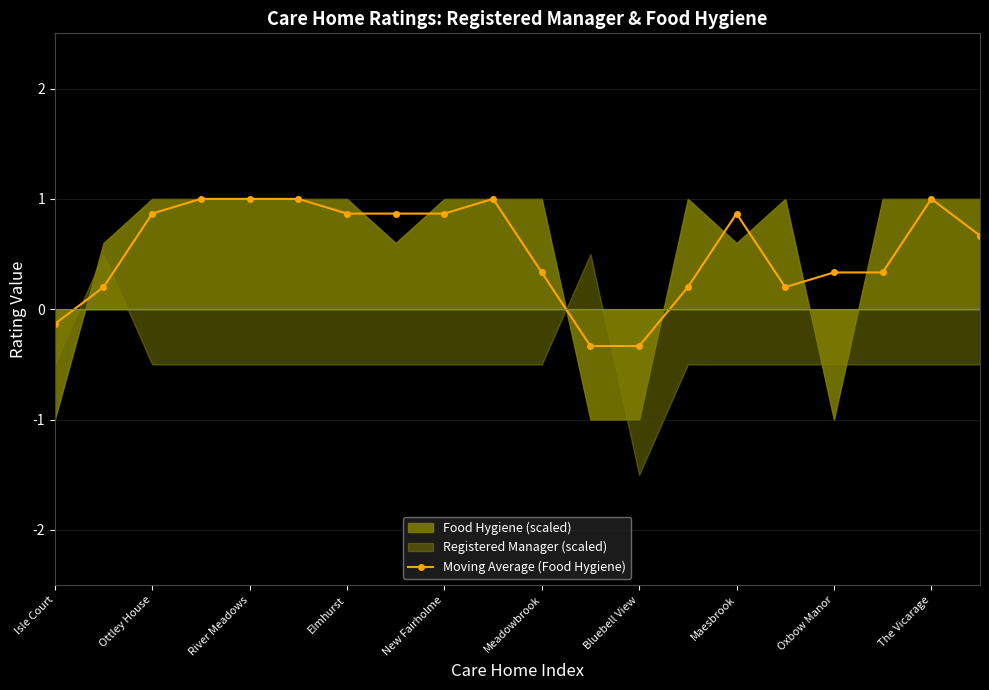

What is the sum of all values?

10.8